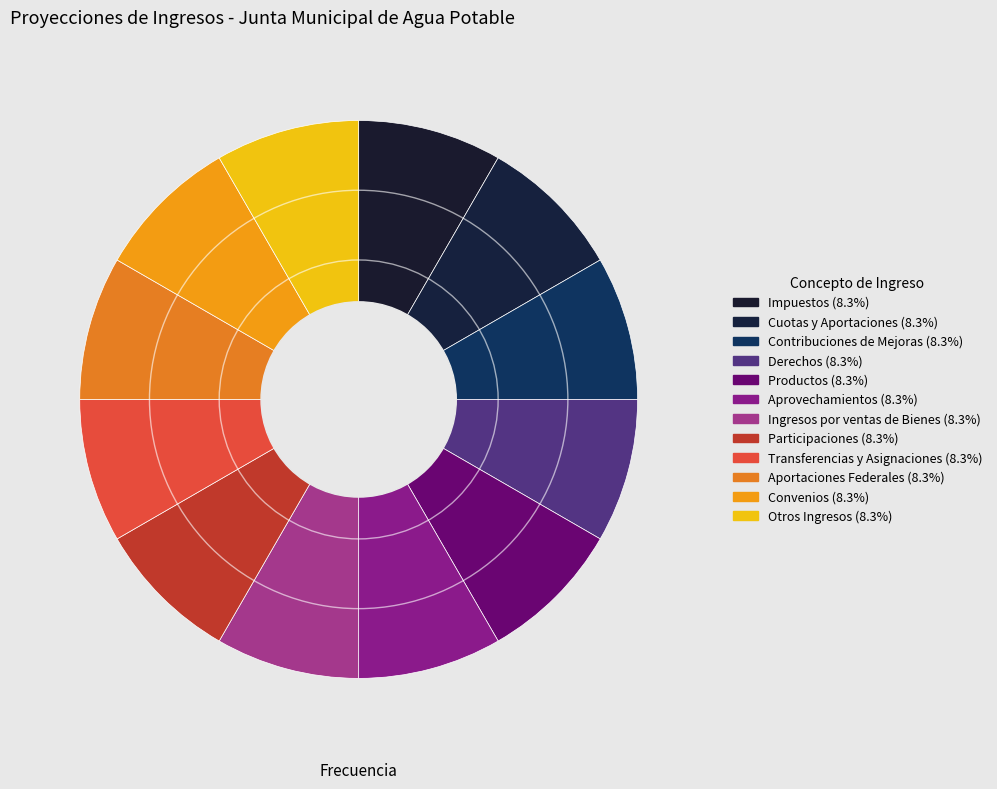

Which slice is the largest?

Otros Ingresos